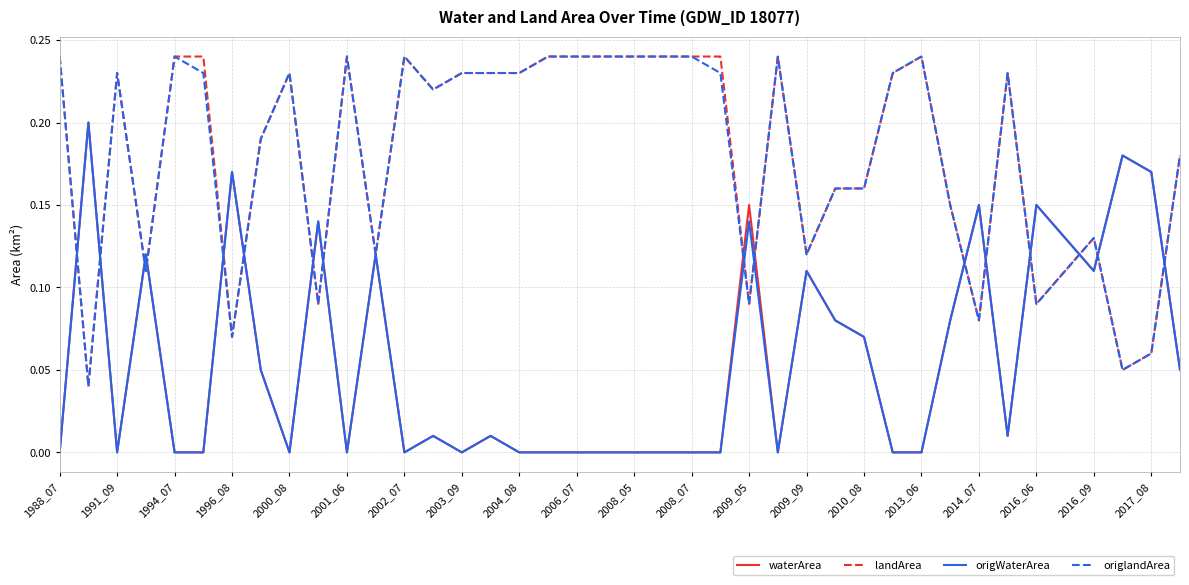

At how many categories does at least one series exceed 0?

40